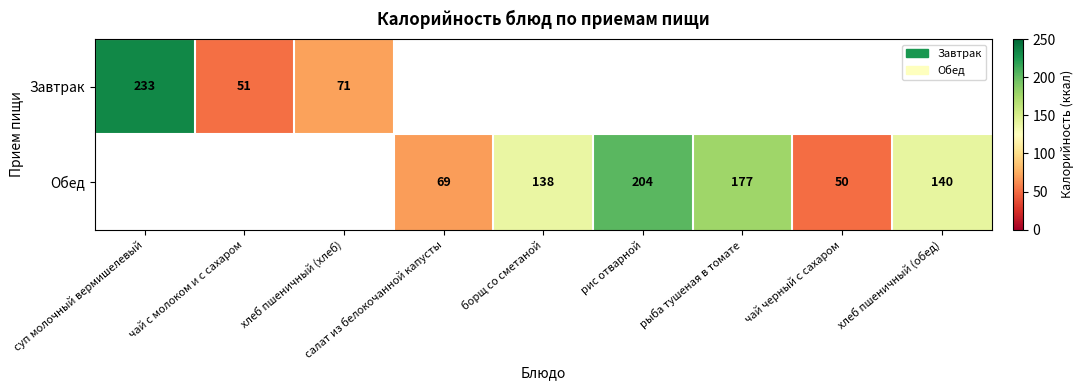

The value of Обед at борщ со сметаной is 201. True or false?

False